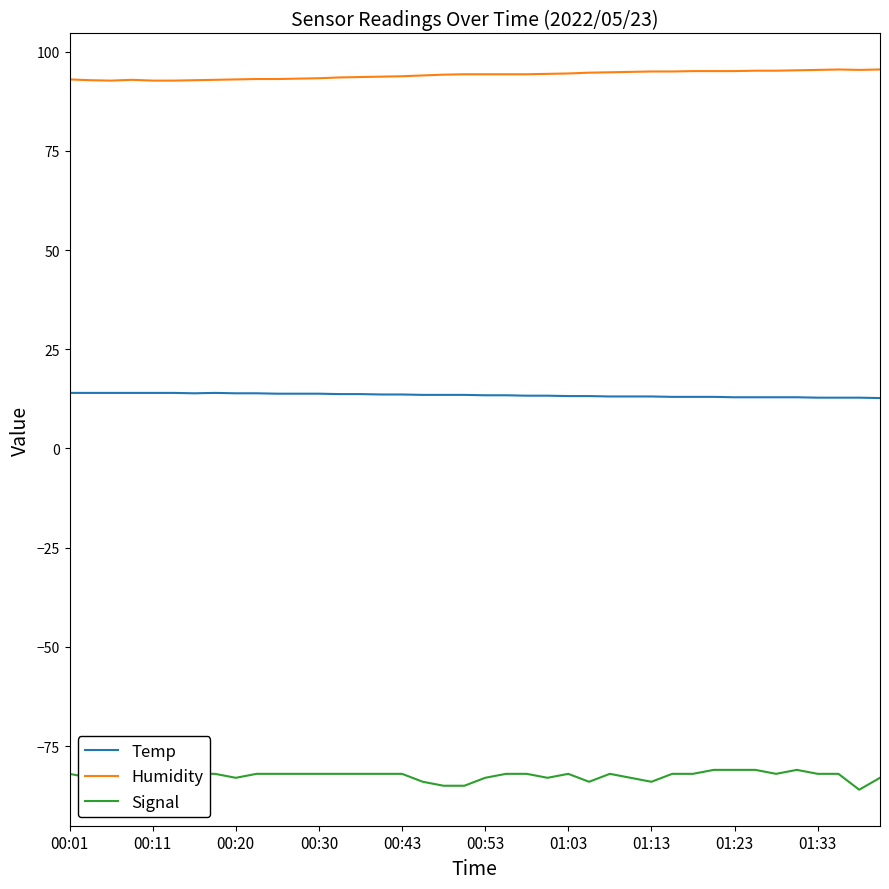

What is the maximum value for Humidity?

95.5